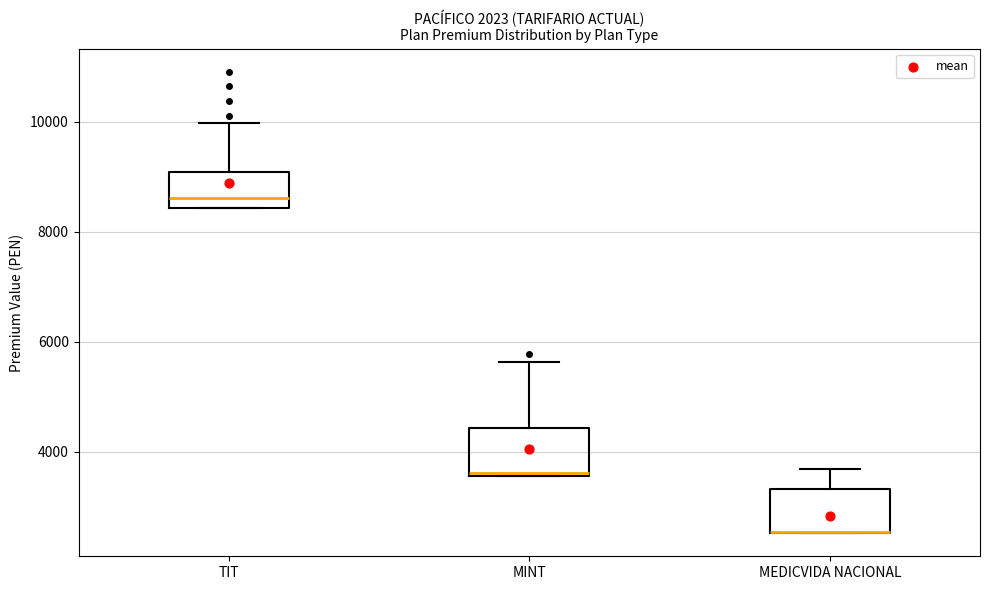

Reading left to right, read every box against the y-axis: the position of its median line, the range the box covers, and the ends of its whiskers. The values are not printed on the chart, so give them approximately, as read against the axis.

TIT: median 8600, box 8400 to 9000, whiskers 8400 to 10000
MINT: median 3600, box 3600 to 4400, whiskers 3600 to 5600
MEDICVIDA NACIONAL: median 2600 (drawn on the box's lower edge), box 2600 to 3400, whiskers 2600 to 3600